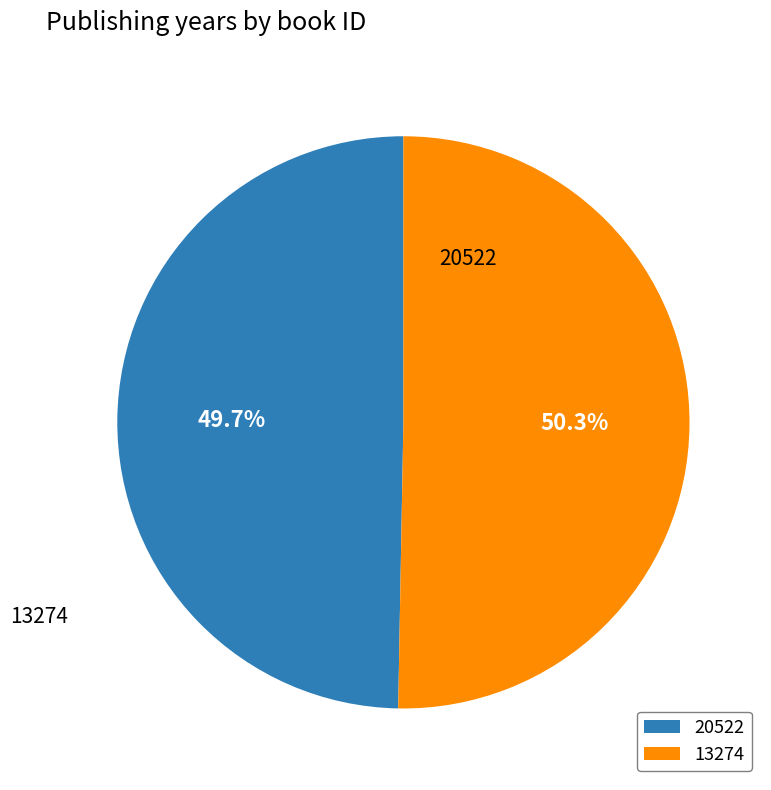

Is the sum of 13274 and 20522 greater than half?

Yes